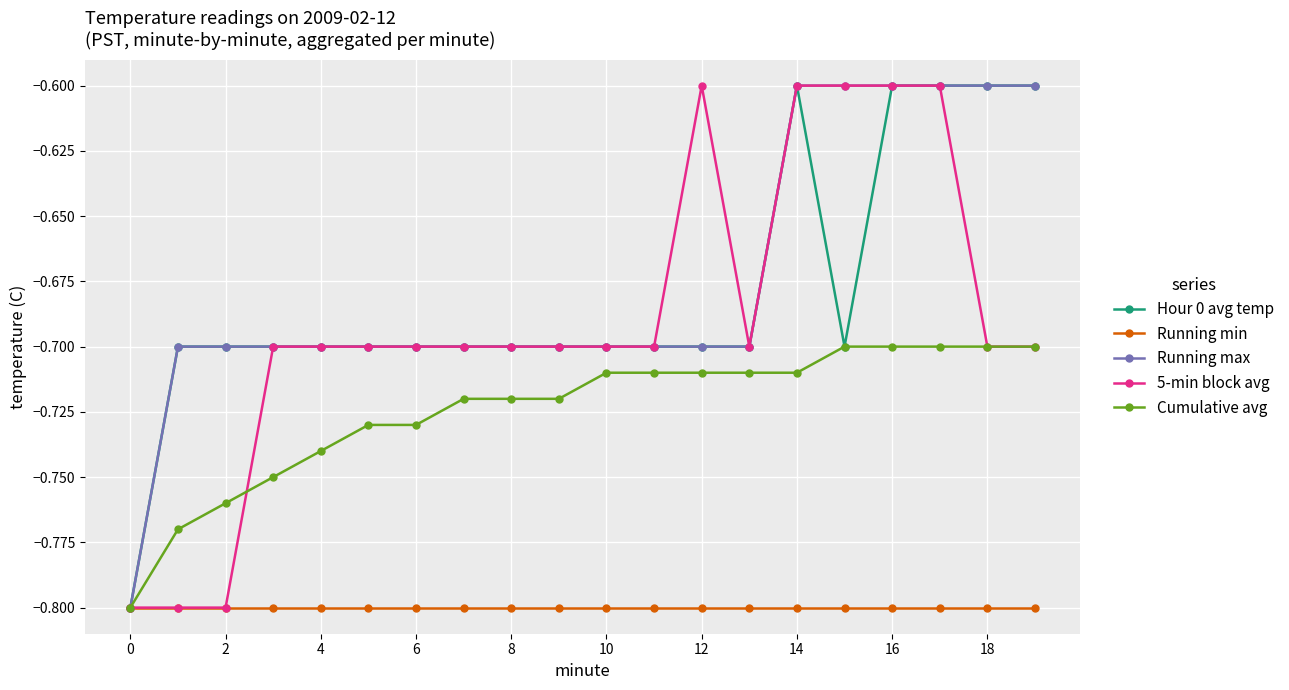

What is the greatest value displayed?

-0.6